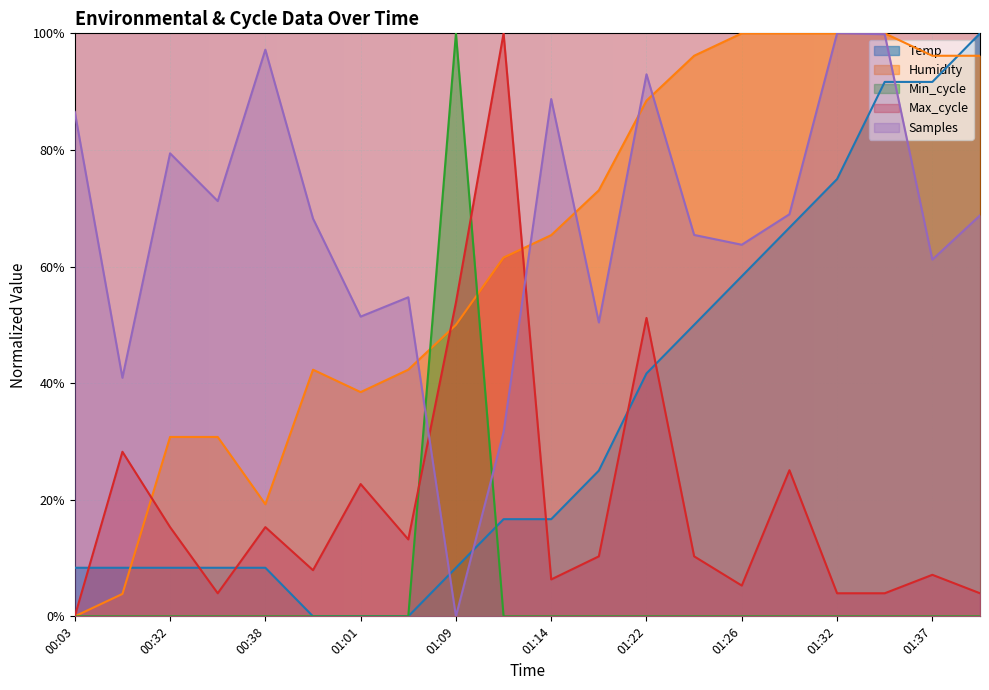

Between which two adjacent categories do Temp and Samples first intersect?

01:03 and 01:09